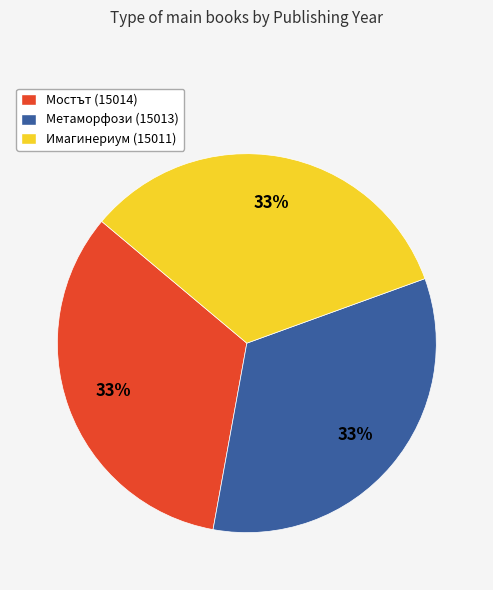

What is the ratio of the value at Мостът (15014) to the value at Имагинериум (15011)?

1.0